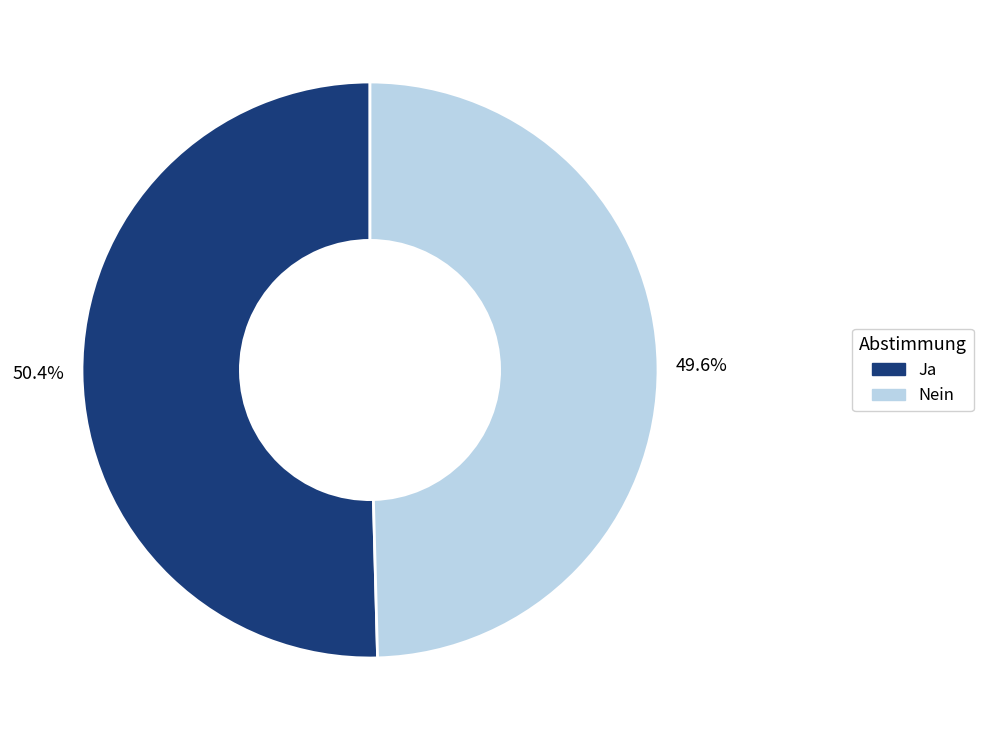

What is the majority slice?

Ja